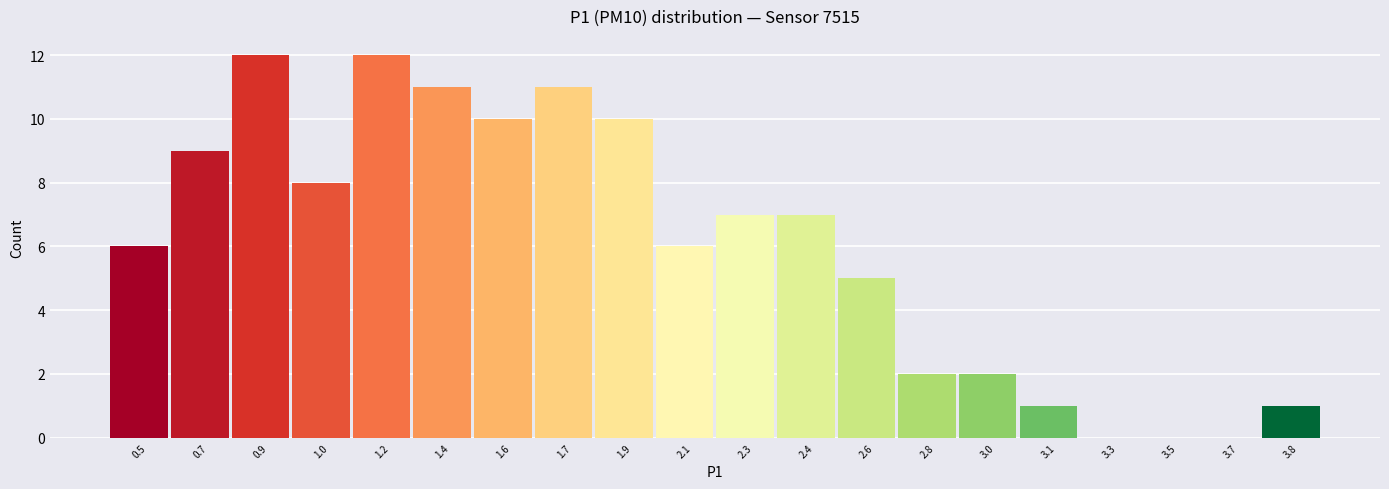

Reading left to right, what are all the values shown in this chart?

0.5=6	0.7=9	0.9=12	1.0=8	1.2=12	1.4=11	1.6=10	1.7=11	1.9=10	2.1=6	2.3=7	2.4=7	2.6=5	2.8=2	3.0=2	3.1=1	3.3=0	3.5=0	3.7=0	3.8=1